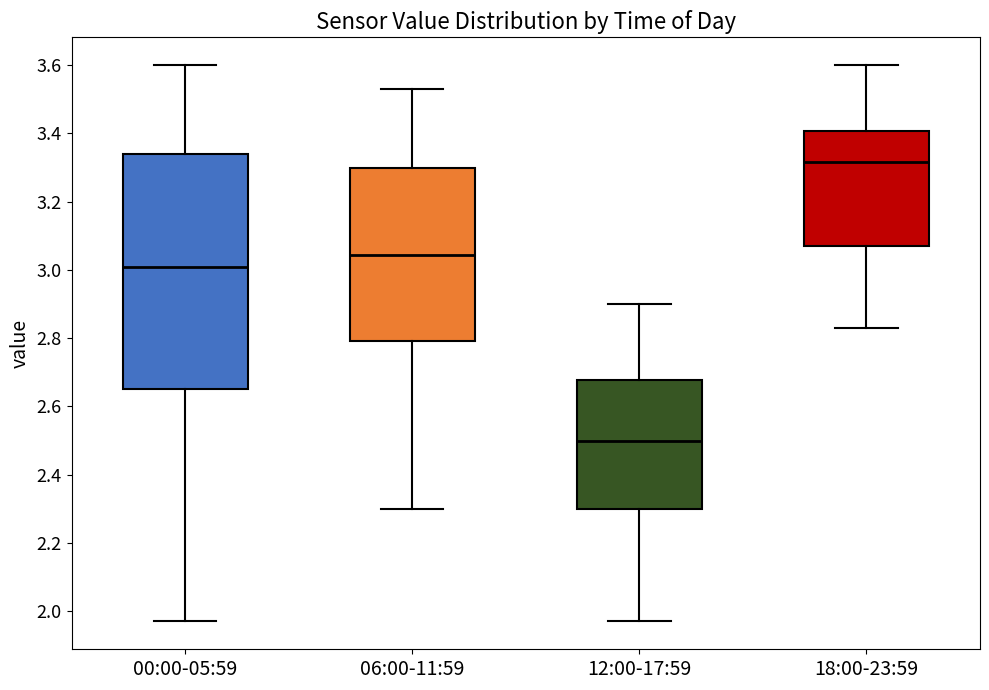

Reading left to right, transcribe this box plot: for each box, give where its median line is, the range the box spans, and where its two whiskers end, as read against the y-axis. The values are not printed on the chart, so give them approximately, as read against the axis.

00:00-05:59: median 3.02, box 2.66 to 3.34, whiskers 1.98 to 3.60
06:00-11:59: median 3.04, box 2.80 to 3.30, whiskers 2.30 to 3.54
12:00-17:59: median 2.50, box 2.30 to 2.68, whiskers 1.98 to 2.90
18:00-23:59: median 3.32, box 3.08 to 3.40, whiskers 2.84 to 3.60